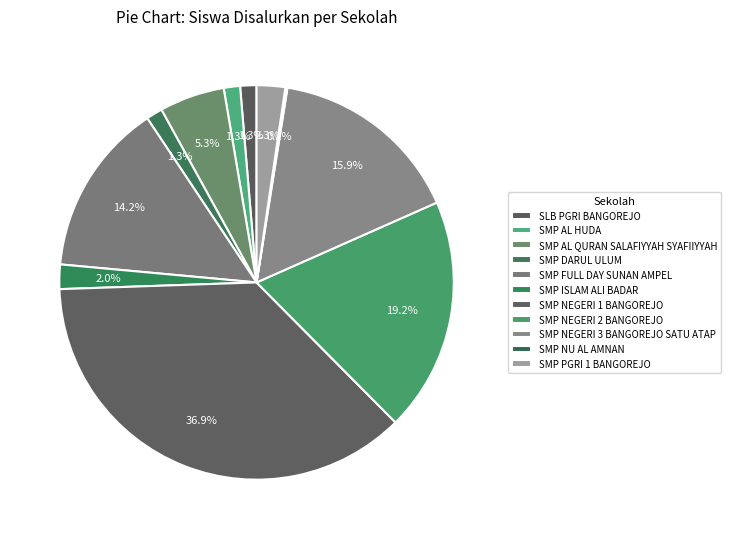

Is SMP PGRI 1 BANGOREJO the majority of the pie?

No